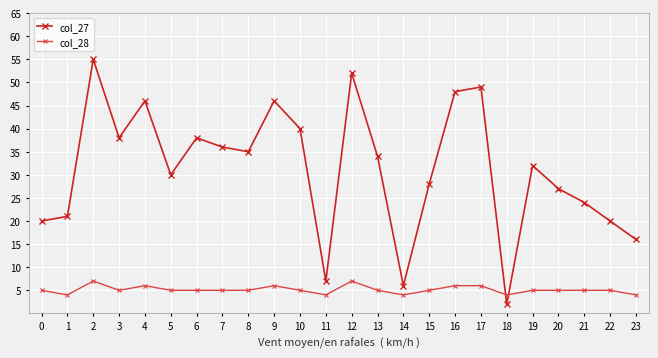

How many col_28 values are between 5 and 6?

17